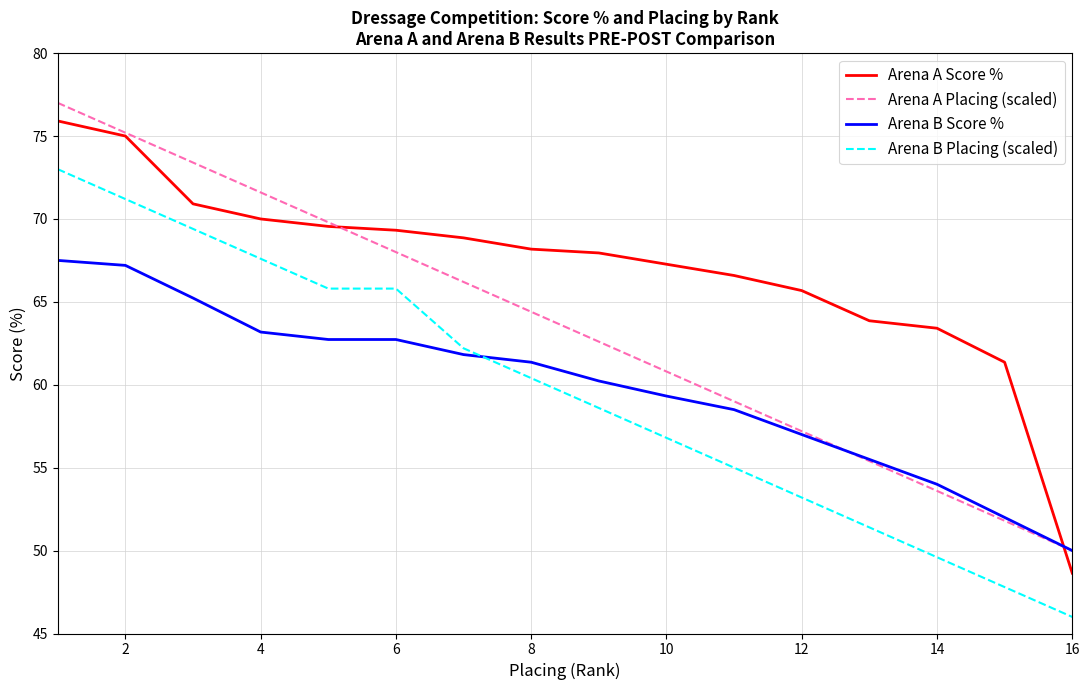

True or false: Arena B Score % has more than 2 points higher than both neighbors.

False